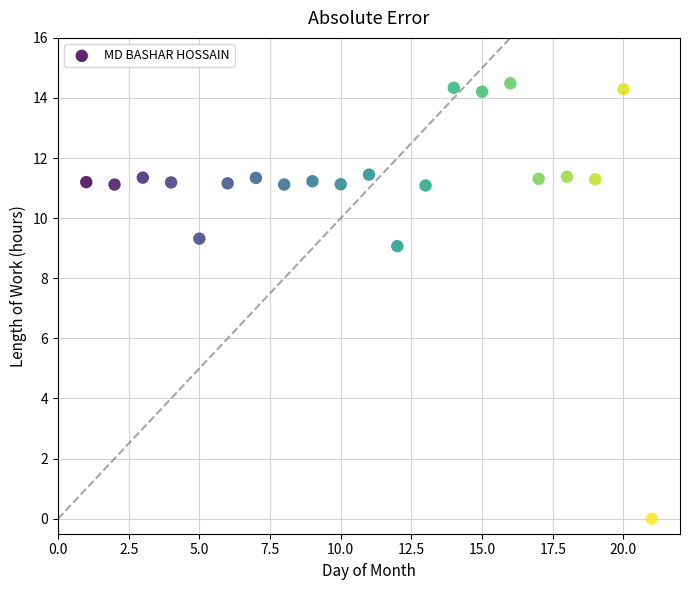

What Y value in the scatter plot is closest to 7?

9.1